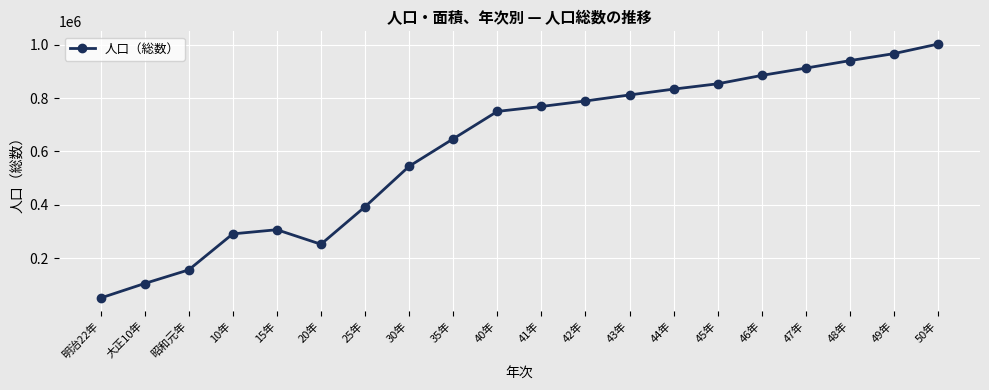

Approximately how many times larger is the value at 40年 compared to 49年?

0.8